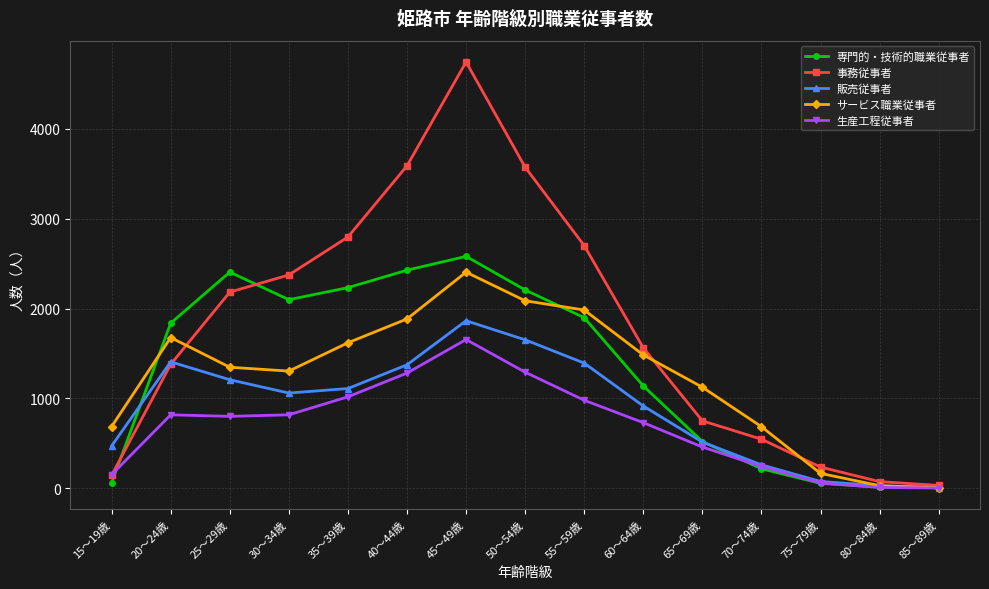

The value of サービス職業従事者 at 25～29歳 is 404. True or false?

False